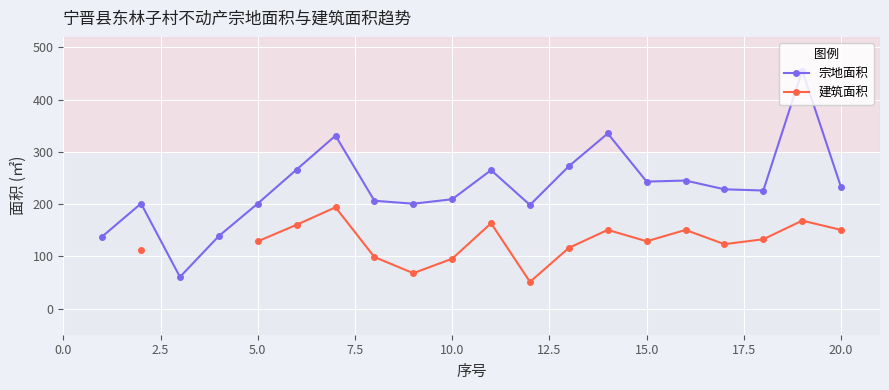

True or false: 宗地面积 has more than 0 interior local peaks.

True